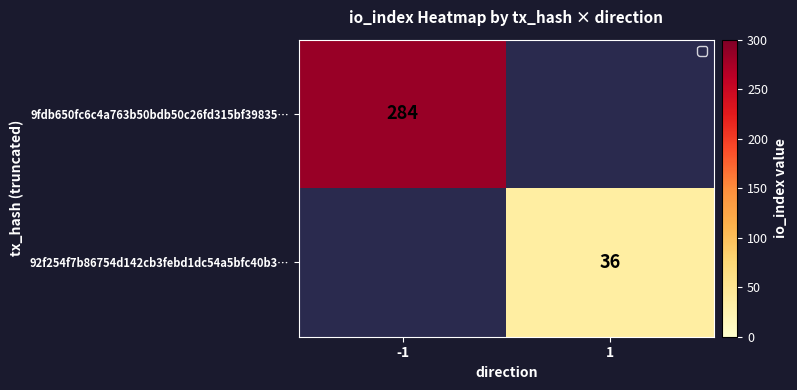

Is the value of 92f254f7b86754d142cb3febd1dc54a5bfc40b3… at 1 greater than the value of 9fdb650fc6c4a763b50bdb50c26fd315bf39835… at -1?

No